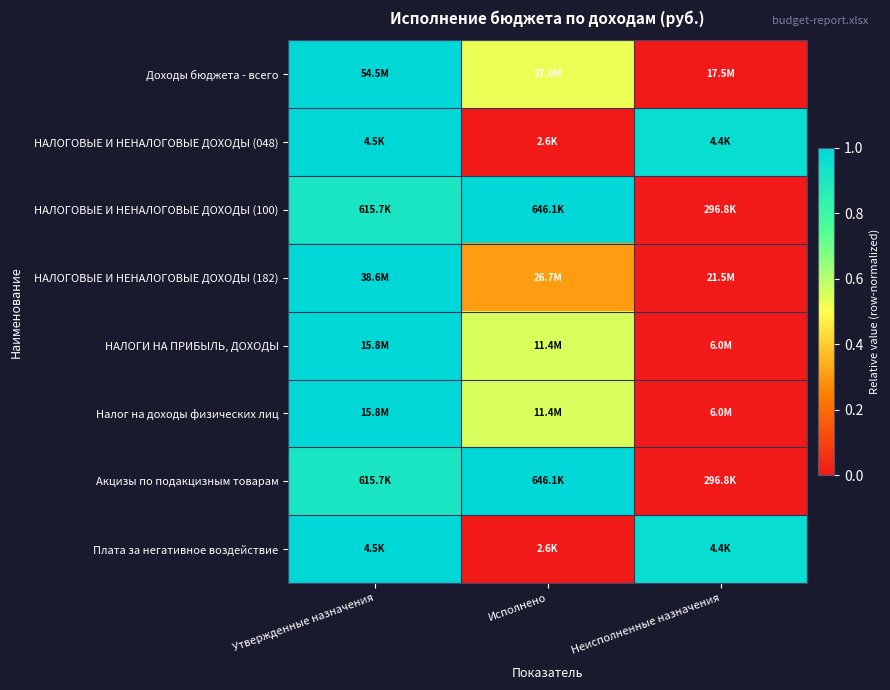

Rank the series by their maximum value, from highest to lowest.

Доходы бюджета - всего, НАЛОГОВЫЕ И НЕНАЛОГОВЫЕ ДОХОДЫ (048), НАЛОГОВЫЕ И НЕНАЛОГОВЫЕ ДОХОДЫ (100), НАЛОГОВЫЕ И НЕНАЛОГОВЫЕ ДОХОДЫ (182), НАЛОГИ НА ПРИБЫЛЬ, ДОХОДЫ, Налог на доходы физических лиц, Акцизы по подакцизным товарам, Плата за негативное воздействие